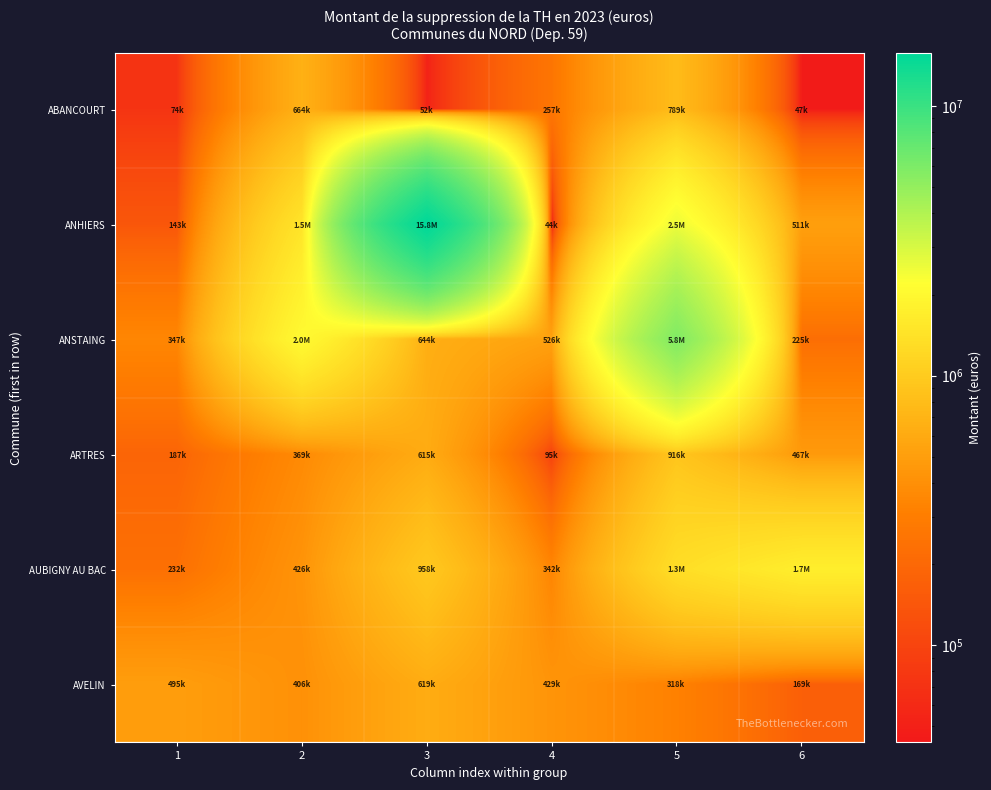

Between 3 and 5, which series saw the biggest shift?

ANHIERS